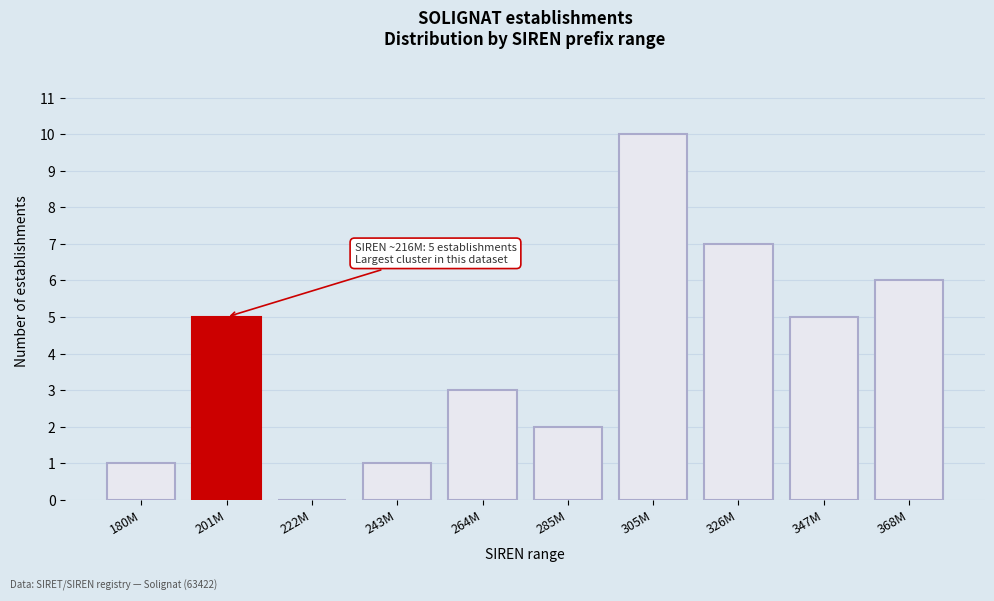

Reading left to right, list all the values displayed in this chart.

180M=1	201M=5	222M=0	243M=1	264M=3	285M=2	305M=10	326M=7	347M=5	368M=6